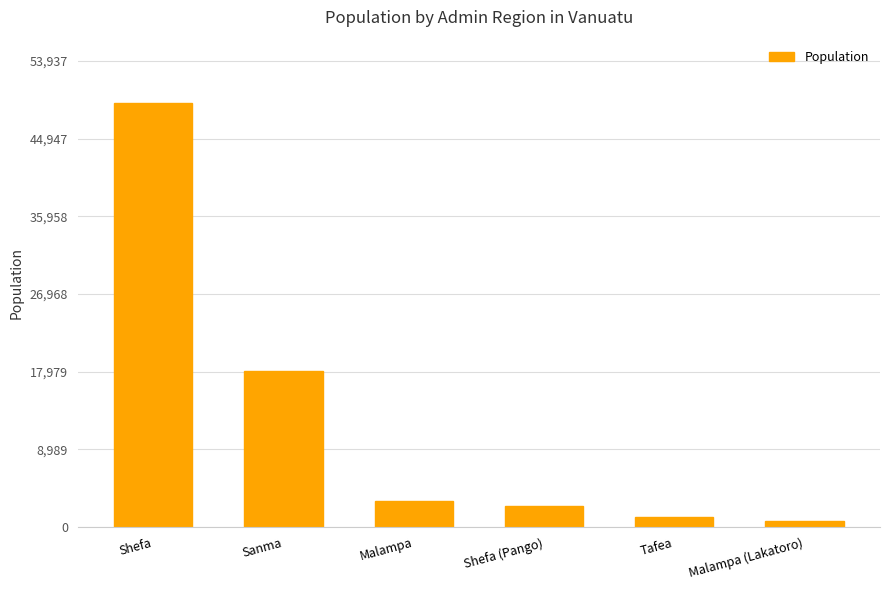

Reading left to right, what are all the values shown in this chart?

Shefa=49034	Sanma=18062	Malampa=2998	Shefa (Pango)=2485	Tafea=1200	Malampa (Lakatoro)=705